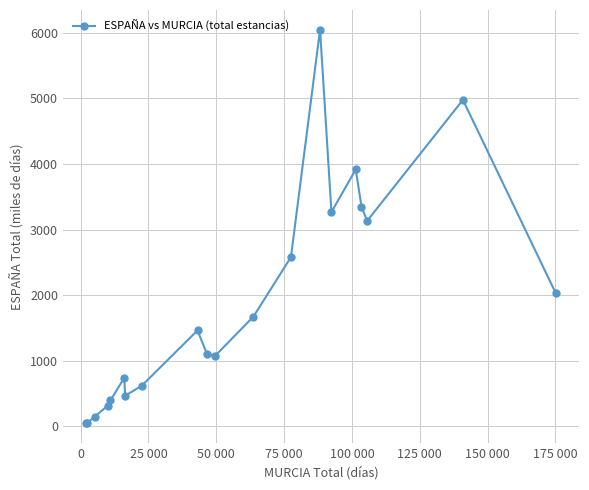

How many data points are above 1463?

10